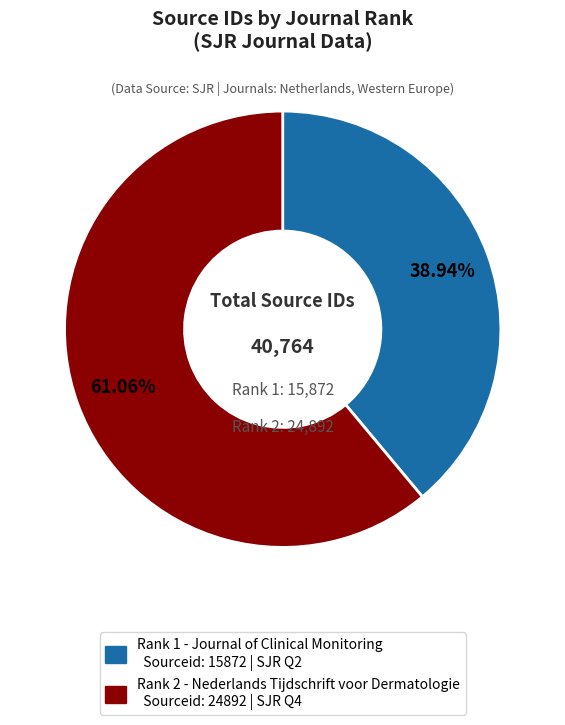

Is there a majority slice in this chart?

Yes